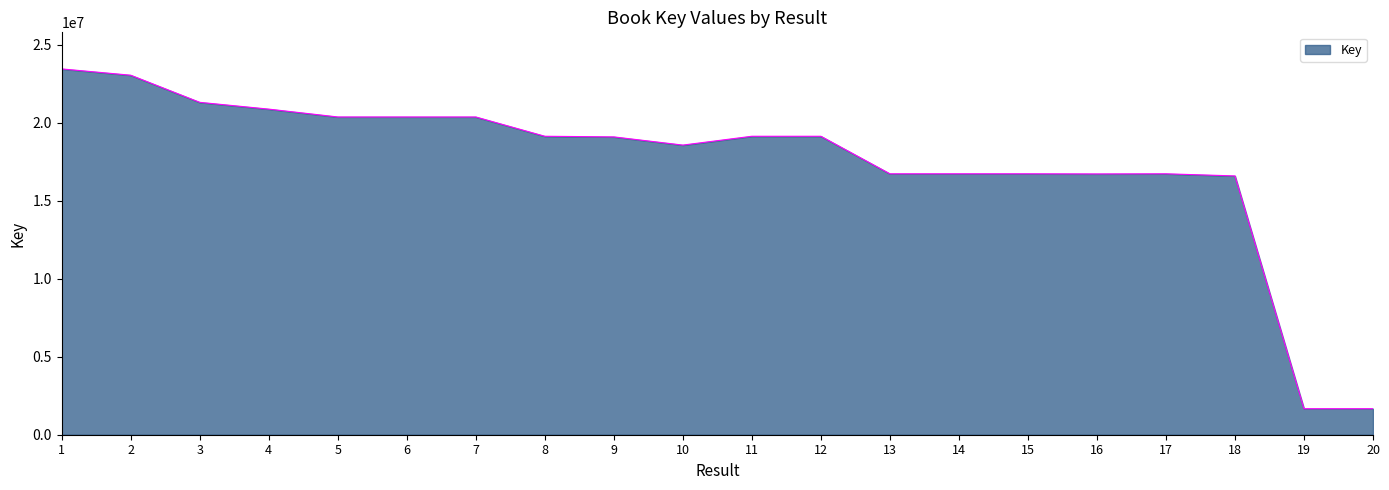

What is the average value?

17414600